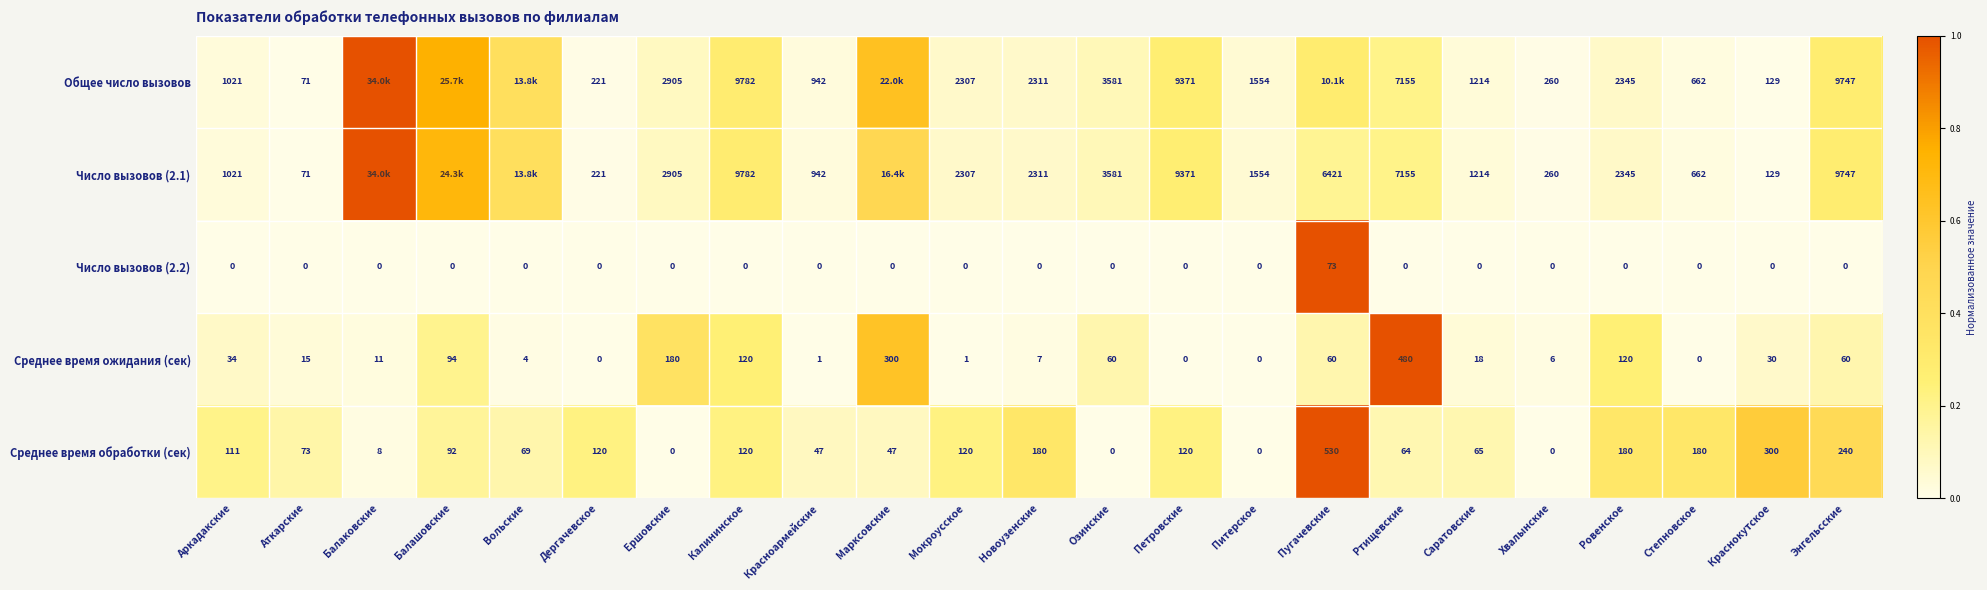

Is the value of Число вызовов (2.1) at Аркадакские greater than the value of Общее число вызовов at Аткарские?

Yes